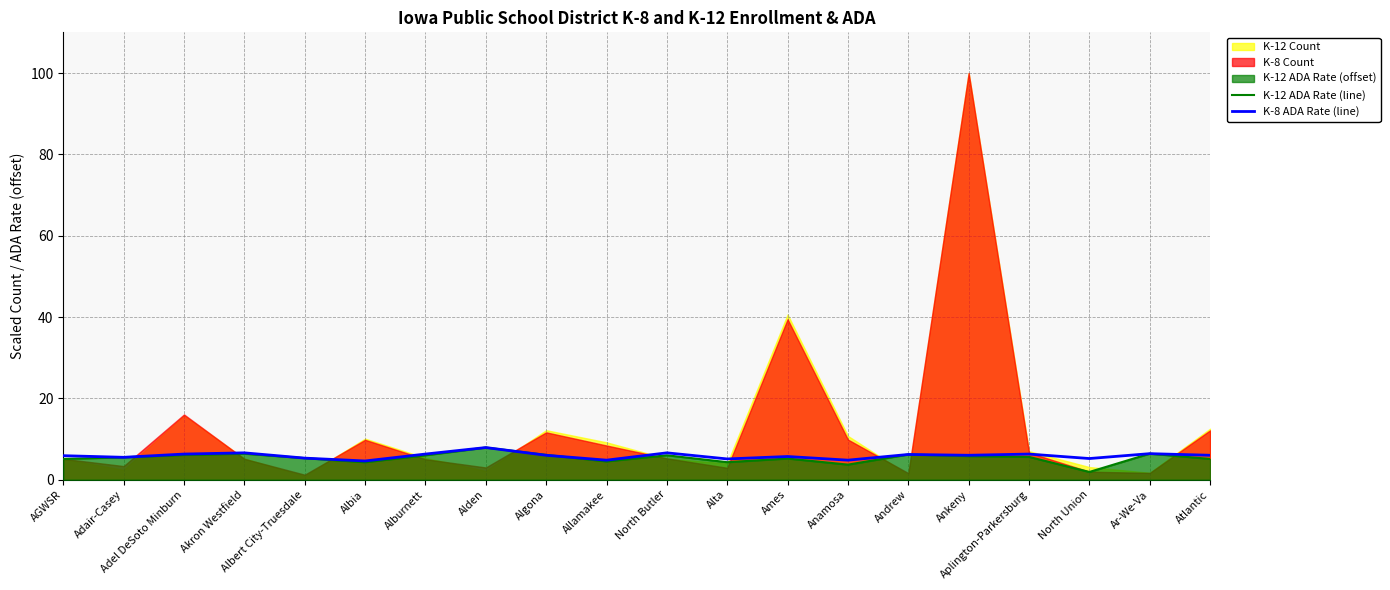

The value of K-8 ADA Rate (line) at Aplington-Parkersburg is 6.3. True or false?

True